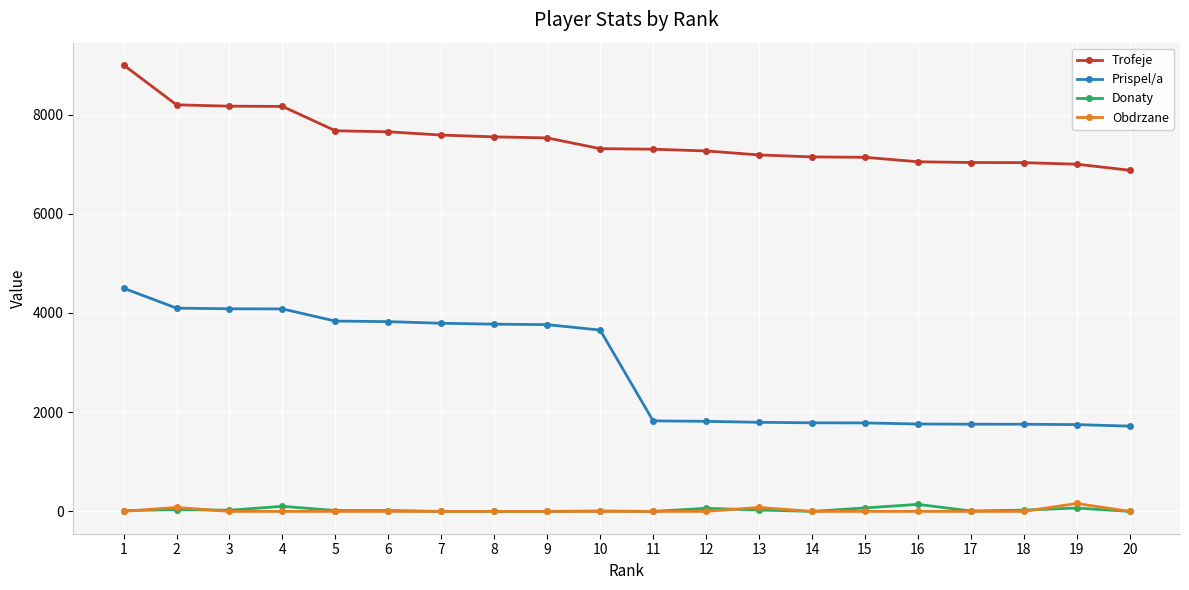

Does the chart have visible grid lines?

Yes